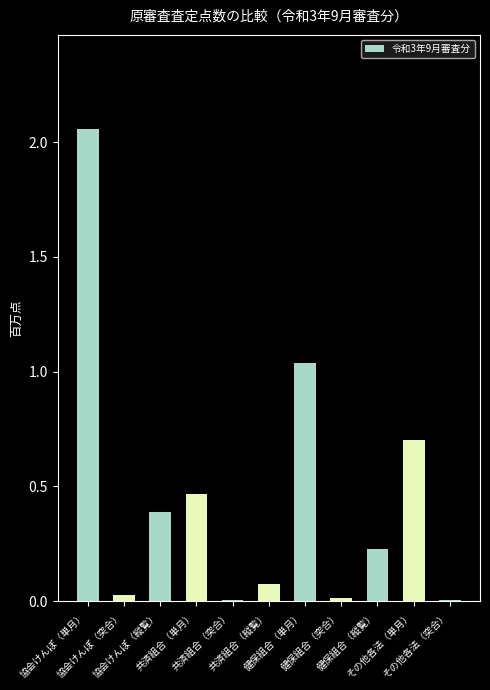

What is the sum of all values?

5.0